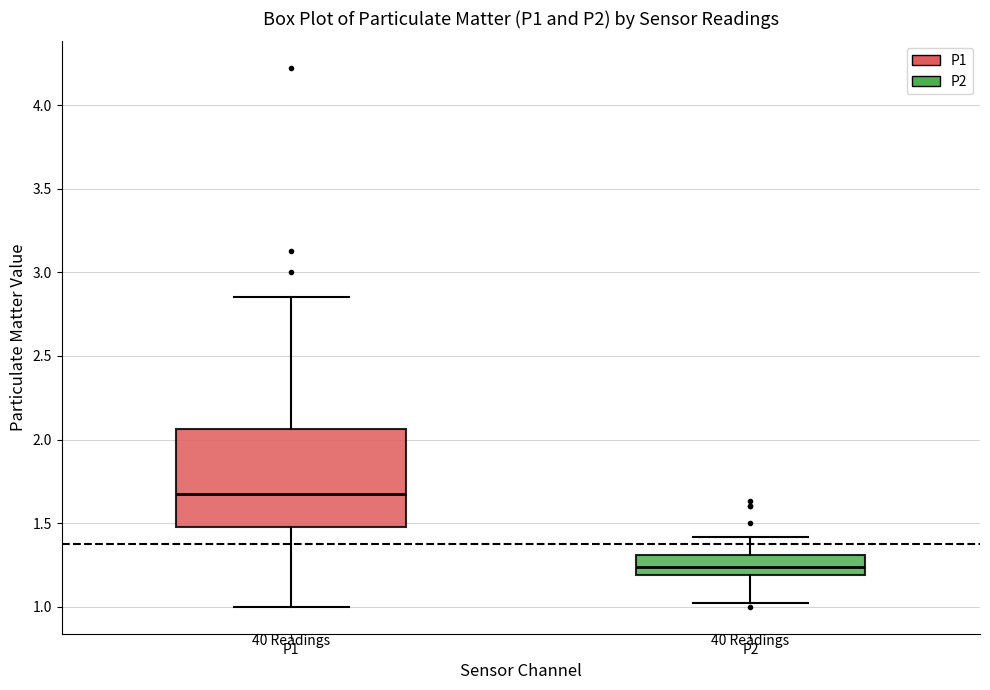

Which box is the tallest, from its lower edge to its upper edge?

P1